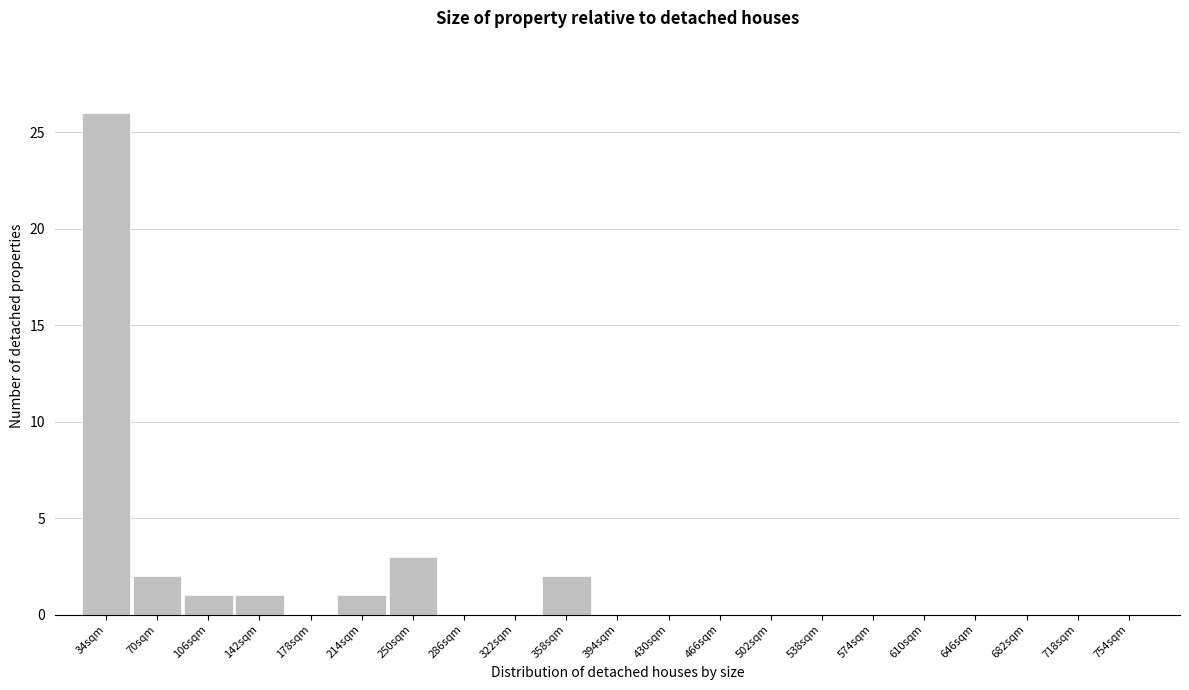

Reading left to right, transcribe all the data shown in this chart.

34sqm=26	70sqm=2	106sqm=1	142sqm=1	178sqm=0	214sqm=1	250sqm=3	286sqm=0	322sqm=0	358sqm=2	394sqm=0	430sqm=0	466sqm=0	502sqm=0	538sqm=0	574sqm=0	610sqm=0	646sqm=0	682sqm=0	718sqm=0	754sqm=0